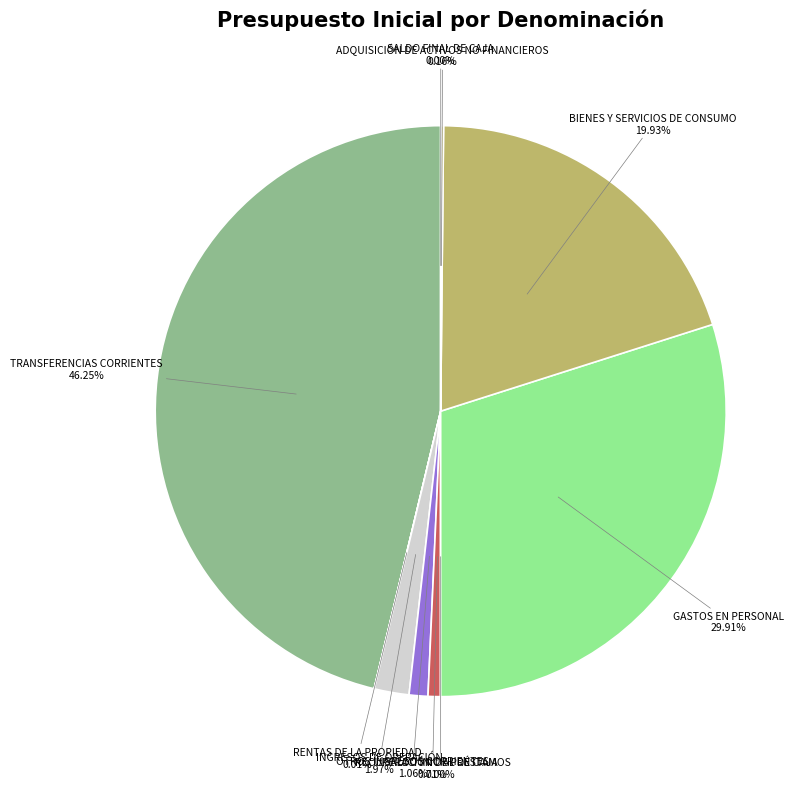

Does BIENES Y SERVICIOS DE CONSUMO represent more than half of the total?

No